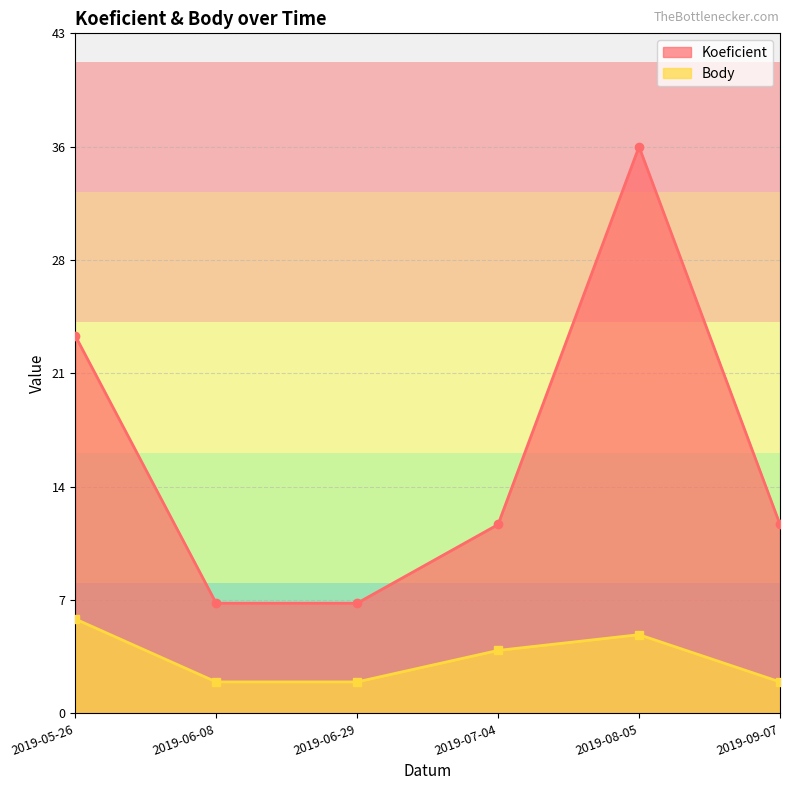

List the series in order of their overall mean, lowest first.

Body, Koeficient